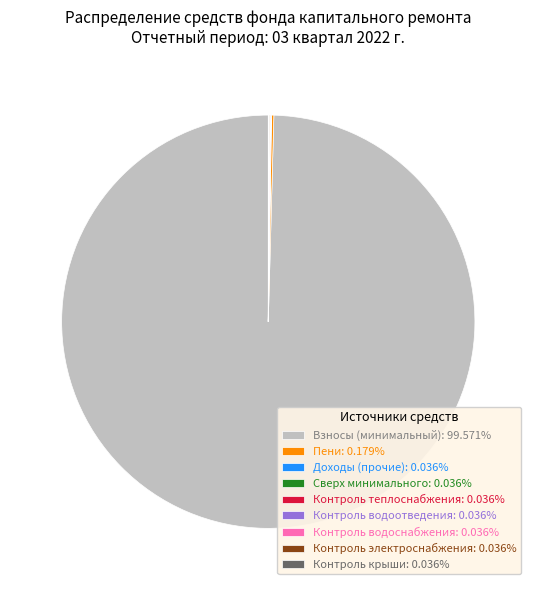

Which slice is the largest?

за счет минимального взноса